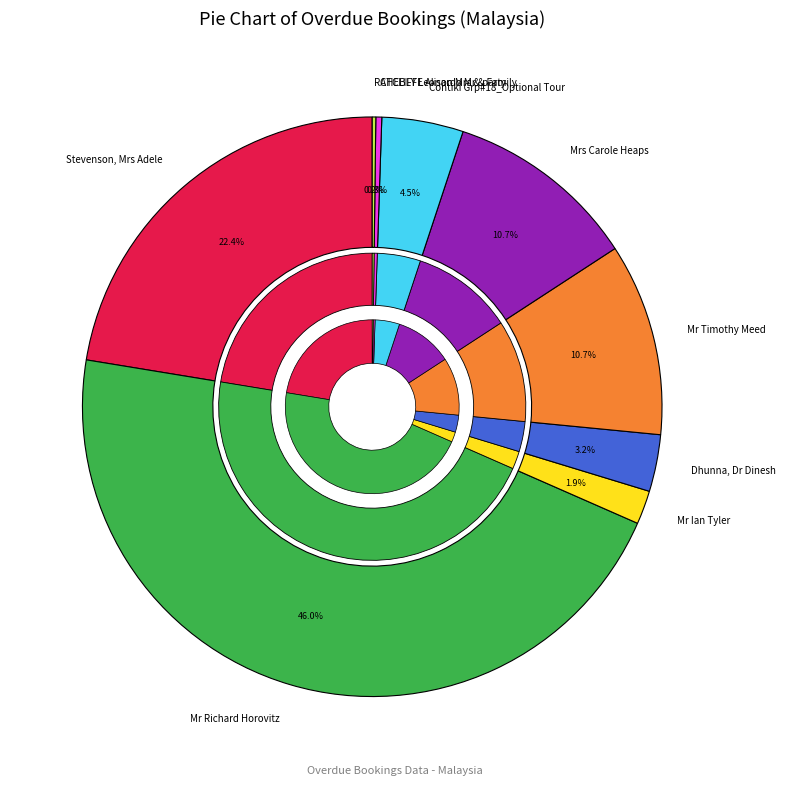

Does Dhunna, Dr Dinesh represent more than half of the total?

No